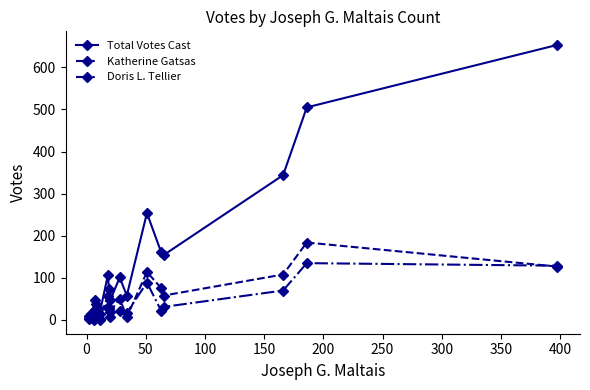

What is the difference between the second highest and minimum values in the Katherine Gatsas series?

124